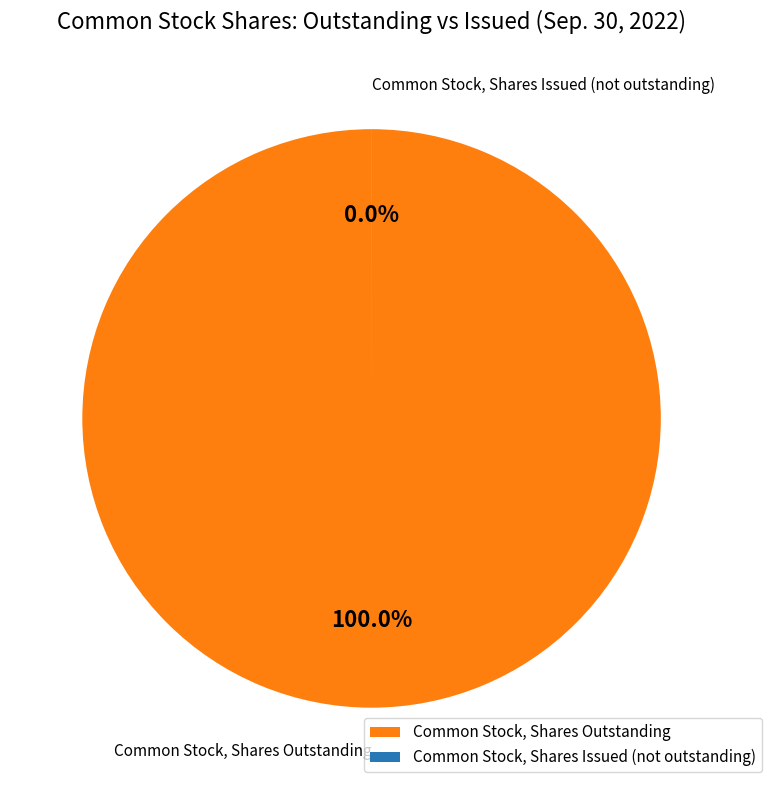

Which slice is the largest?

Common Stock, Shares Outstanding